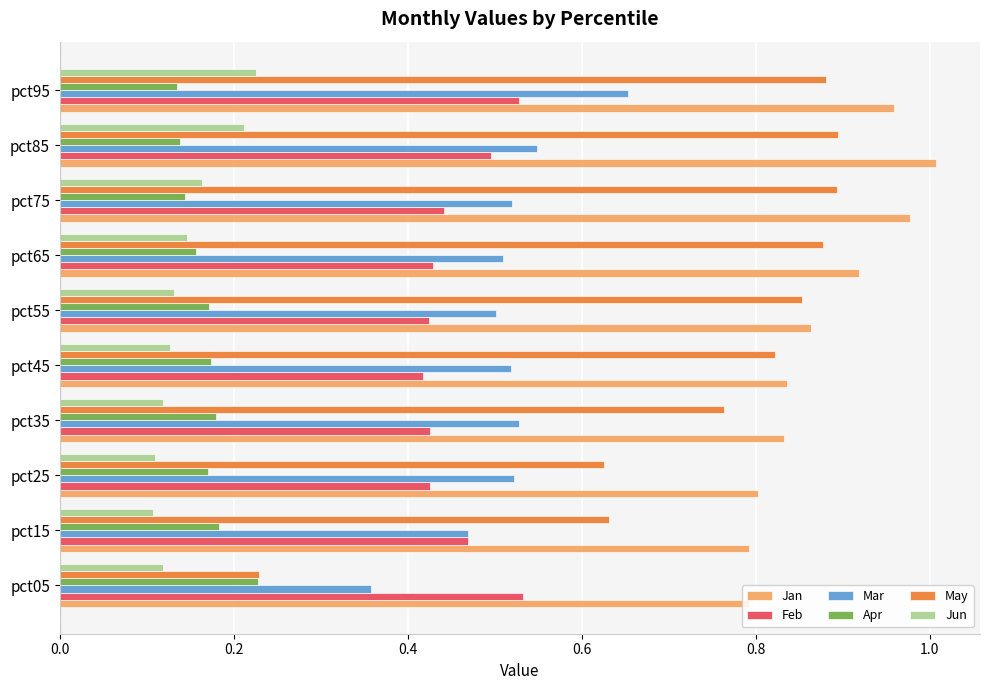

Which series has the largest total across all categories?

Jan